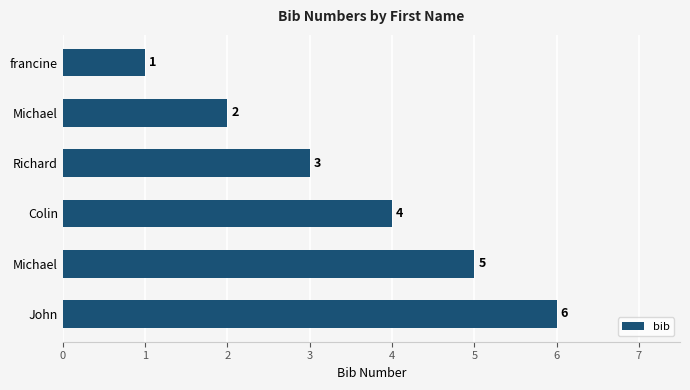

Does the chart contain stacked bars?

No